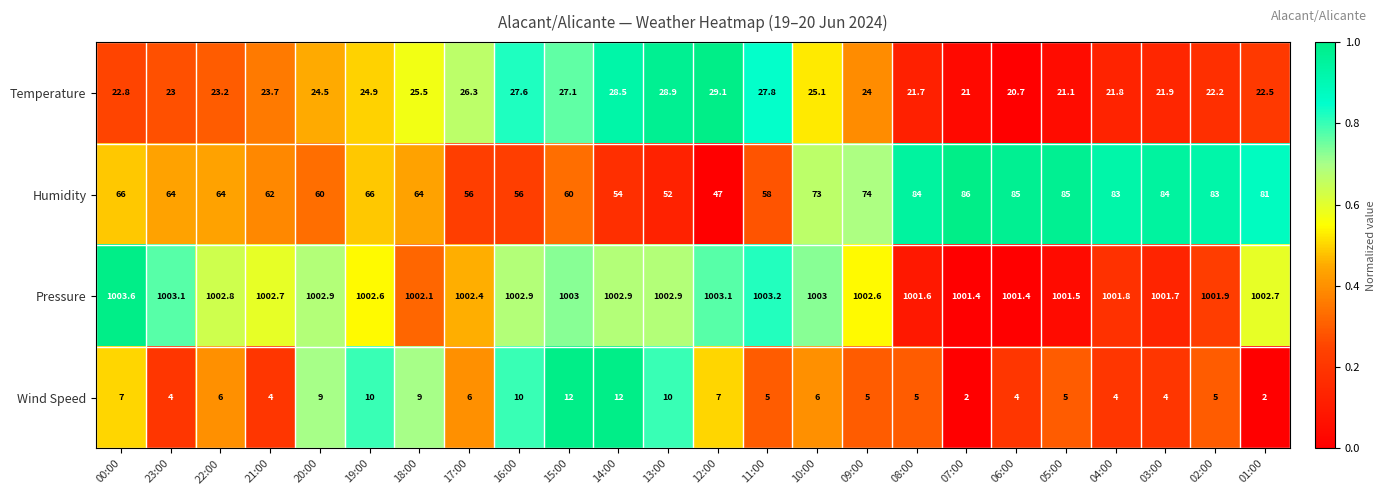

What is the highest value of the Temperature series?

29.1